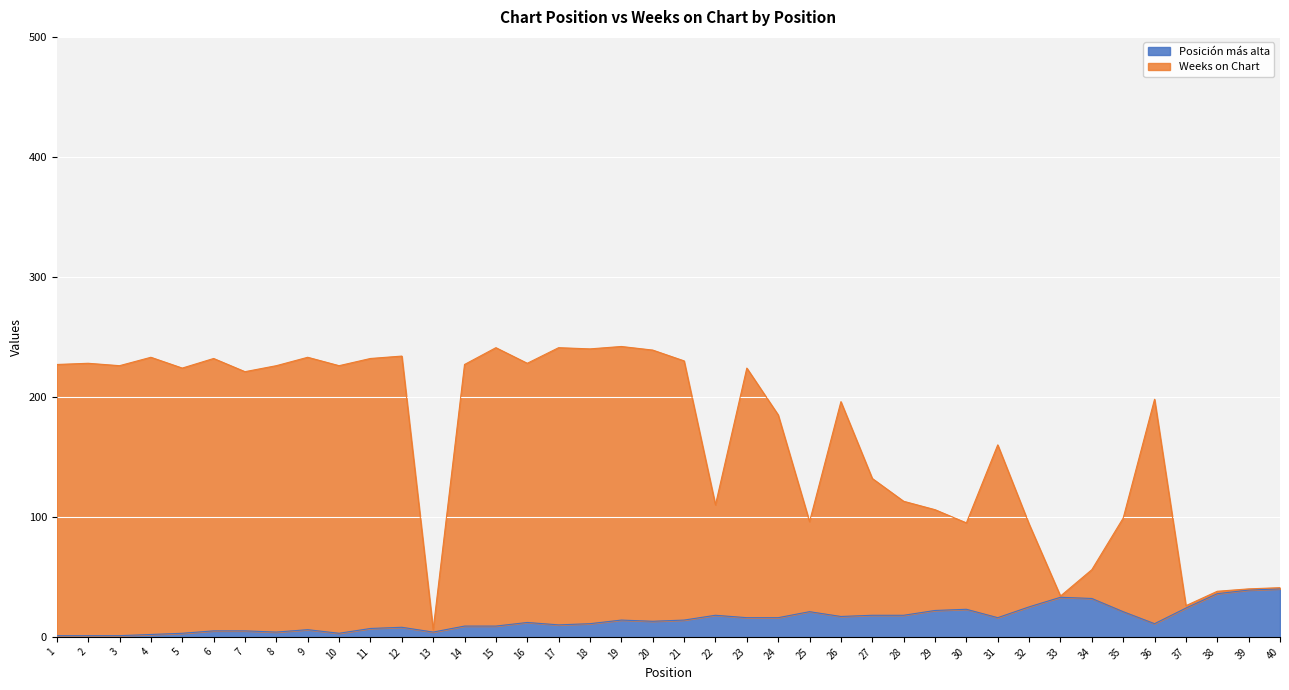

The Weeks on Chart series shows 20 at 33. True or false?

False